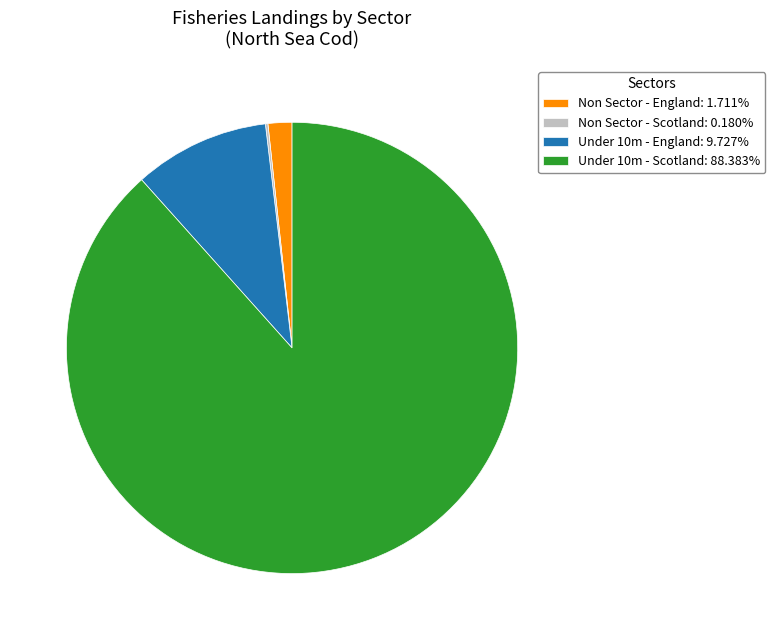

Is the sum of Under 10m - England: 9.727% and Under 10m - Scotland: 88.383% greater than half?

Yes